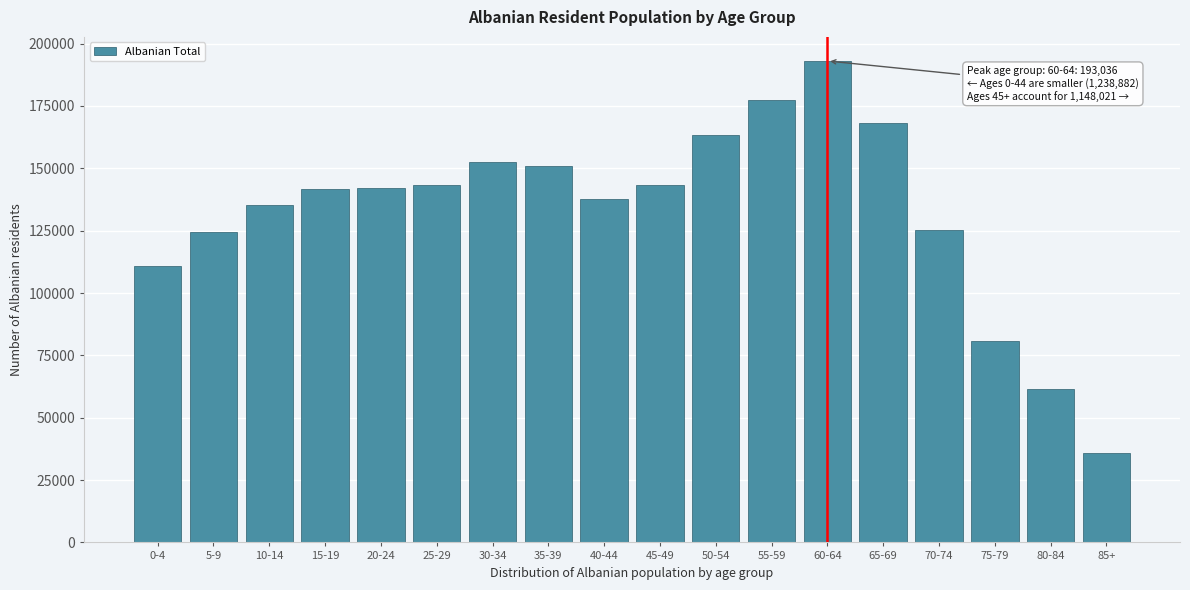

Is it true that the value at 15-19 is 141796?

True